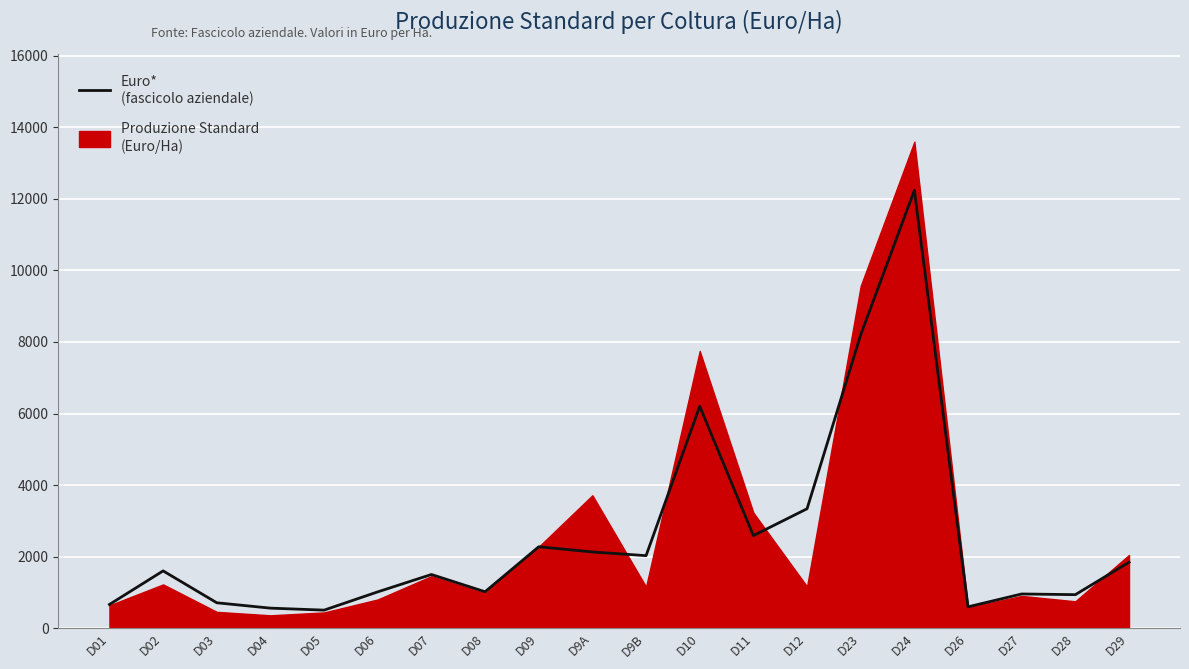

List the labels in order of value, smallest first.

D05, D04, D26, D01, D03, D28, D27, D06, D08, D07, D02, D29, D9B, D9A, D09, D11, D12, D10, D23, D24